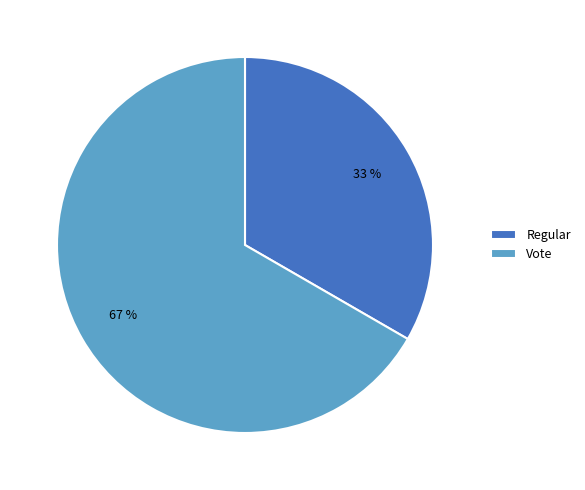

Which category has the smallest portion of the pie?

Regular